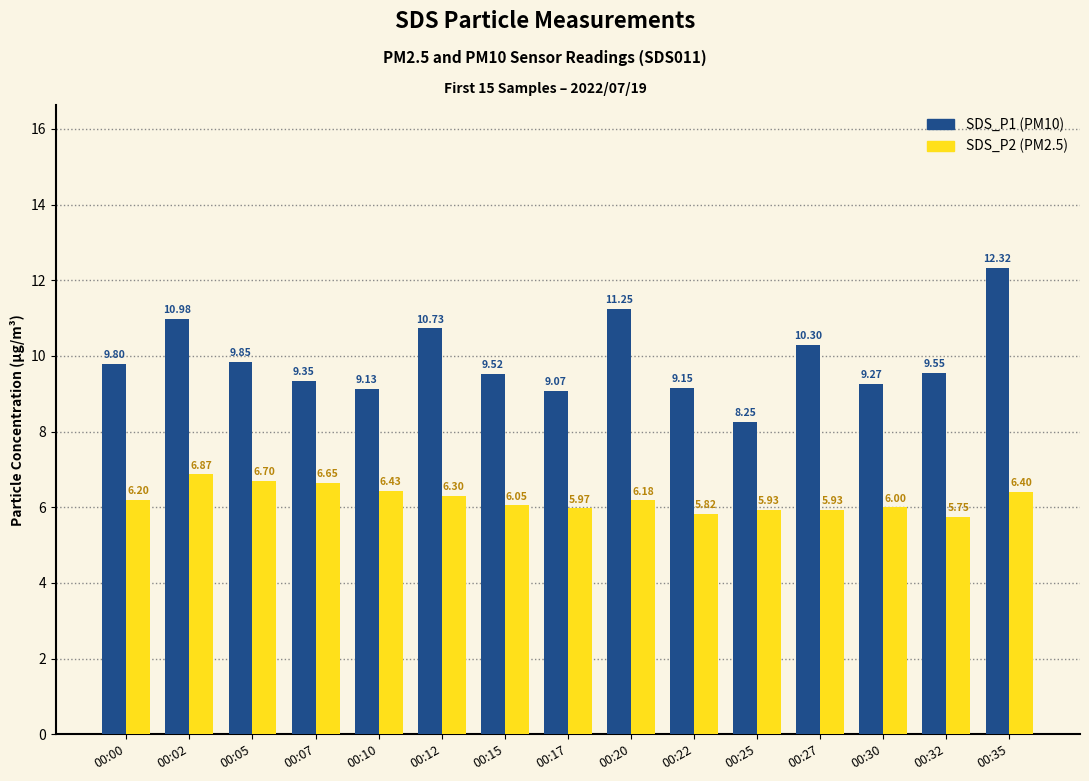

Is it true that SDS_P2 (PM2.5) equals 8.3 at 00:12?

False